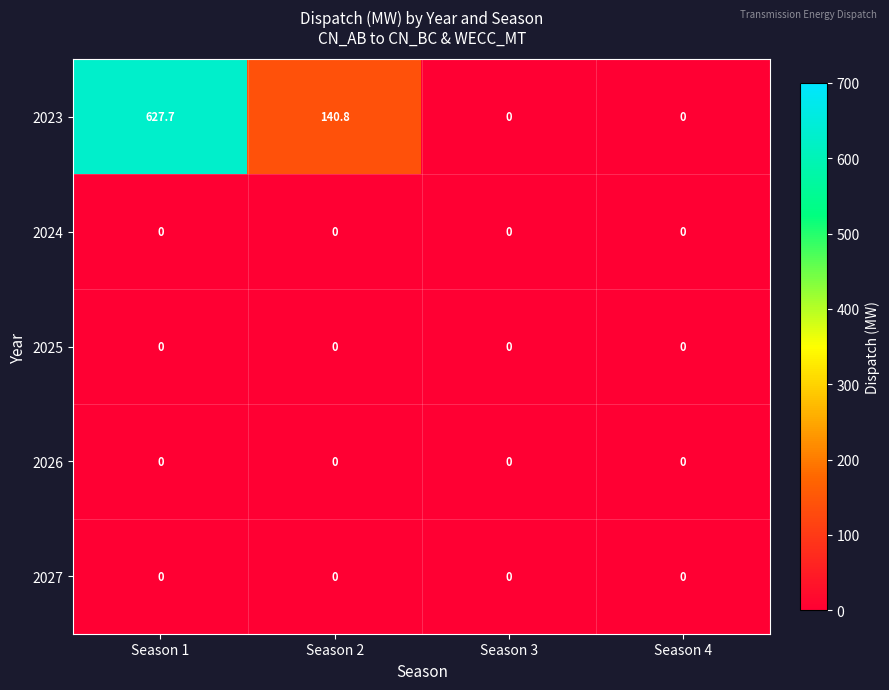

What is the difference between the highest and lowest values at Season 1?

627.7